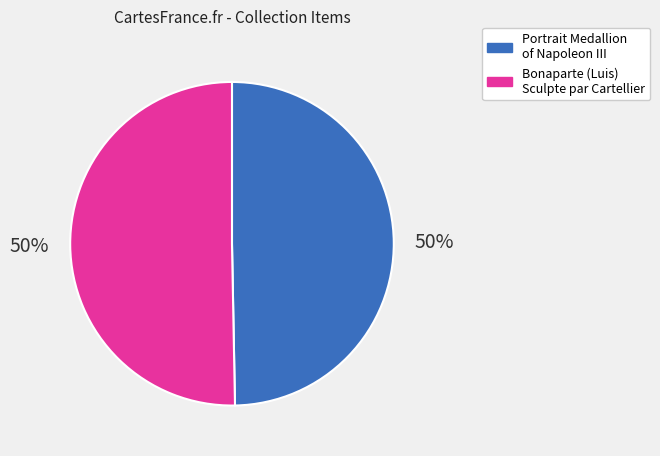

Approximately how many times larger is the value at Bonaparte (Luis) Sculpte par Cartellier compared to Portrait Medallion of Napoleon III?

1.0